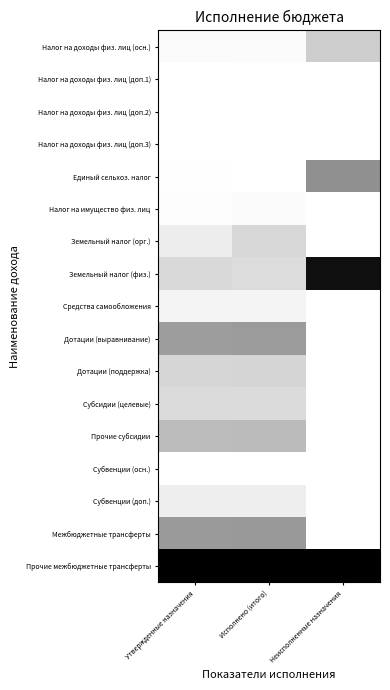

Reading right to left, transcribe all the data shown in this chart.

Налог на доходы физ. лиц (осн.): Неисполненные назначения=0.2	Исполнено (итого)=0.0	Утвержденные назначения=0.0
Налог на доходы физ. лиц (доп.1): Неисполненные назначения=0.0	Исполнено (итого)=0.0	Утвержденные назначения=0.0
Налог на доходы физ. лиц (доп.2): Неисполненные назначения=0.0	Исполнено (итого)=0.0	Утвержденные назначения=0.0
Налог на доходы физ. лиц (доп.3): Неисполненные назначения=0.0	Исполнено (итого)=0.0	Утвержденные назначения=0.0
Единый сельхоз. налог: Неисполненные назначения=0.4	Исполнено (итого)=0.0	Утвержденные назначения=0.0
Налог на имущество физ. лиц: Неисполненные назначения=0.0	Исполнено (итого)=0.0	Утвержденные назначения=0.0
Земельный налог (орг.): Неисполненные назначения=0.0	Исполнено (итого)=0.2	Утвержденные назначения=0.1
Земельный налог (физ.): Неисполненные назначения=0.9	Исполнено (итого)=0.1	Утвержденные назначения=0.2
Средства самообложения: Неисполненные назначения=0.0	Исполнено (итого)=0.0	Утвержденные назначения=0.0
Дотации (выравнивание): Неисполненные назначения=0.0	Исполнено (итого)=0.4	Утвержденные назначения=0.4
Дотации (поддержка): Неисполненные назначения=0.0	Исполнено (итого)=0.2	Утвержденные назначения=0.2
Субсидии (целевые): Неисполненные назначения=0.0	Исполнено (итого)=0.1	Утвержденные назначения=0.1
Прочие субсидии: Неисполненные назначения=0.0	Исполнено (итого)=0.3	Утвержденные назначения=0.3
Субвенции (осн.): Неисполненные назначения=0.0	Исполнено (итого)=0.0	Утвержденные назначения=0.0
Субвенции (доп.): Неисполненные назначения=0.0	Исполнено (итого)=0.1	Утвержденные назначения=0.1
Межбюджетные трансферты: Неисполненные назначения=0.0	Исполнено (итого)=0.4	Утвержденные назначения=0.4
Прочие межбюджетные трансферты: Неисполненные назначения=1.0	Исполнено (итого)=1.0	Утвержденные назначения=1.0